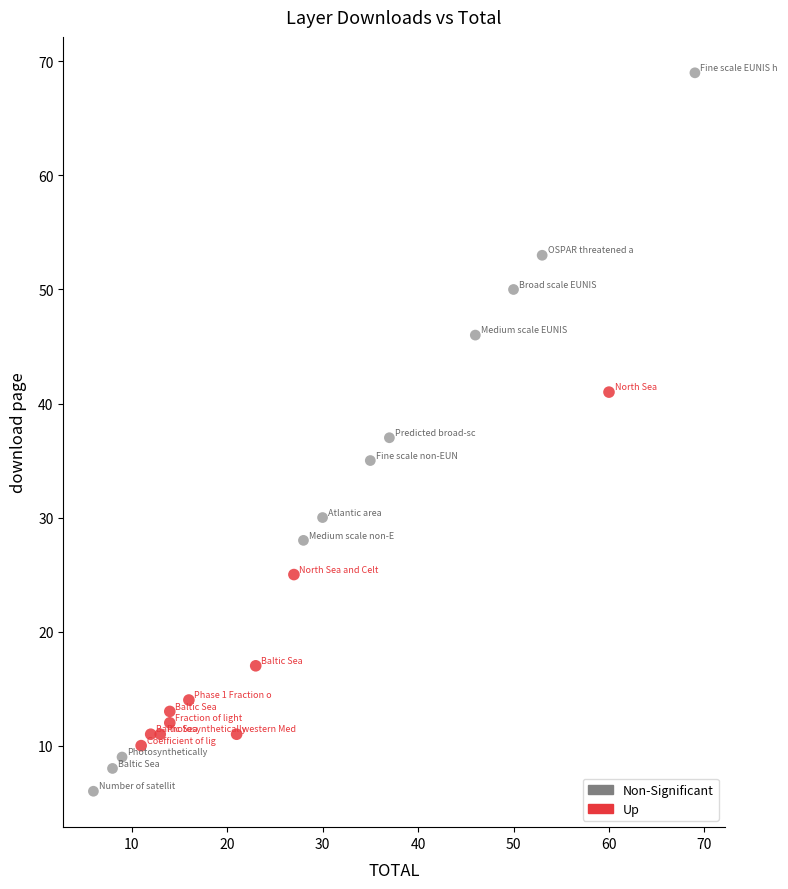

Which series reaches the minimum Y coordinate?

Non-Significant